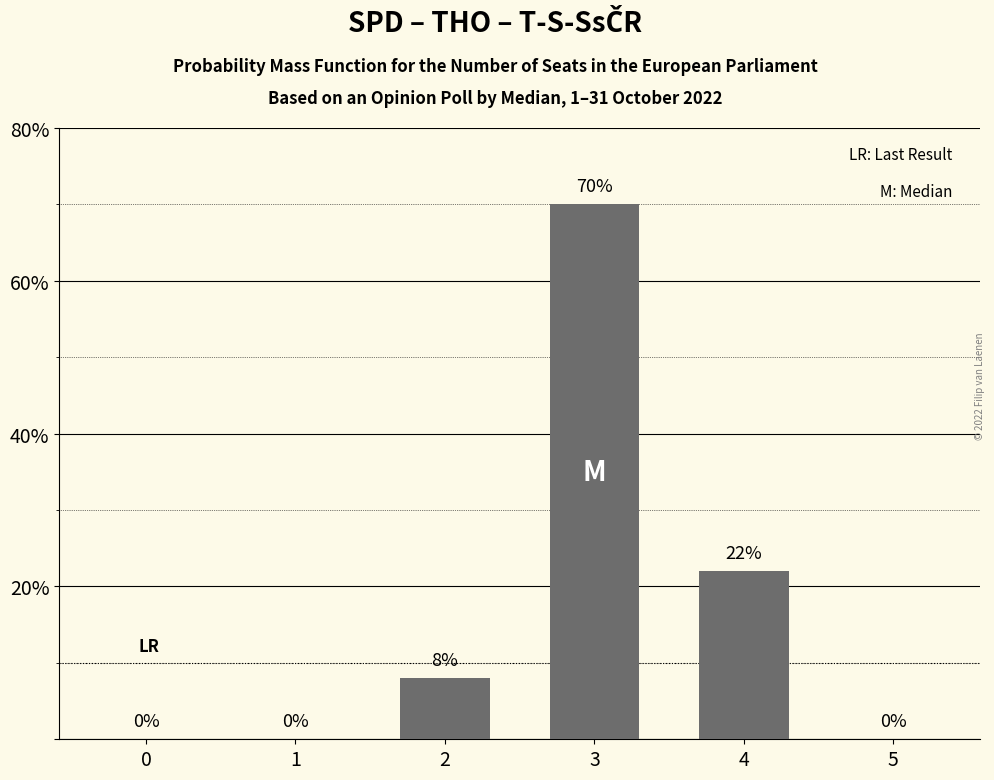

What is the sum of the values at 3 and 2?

78